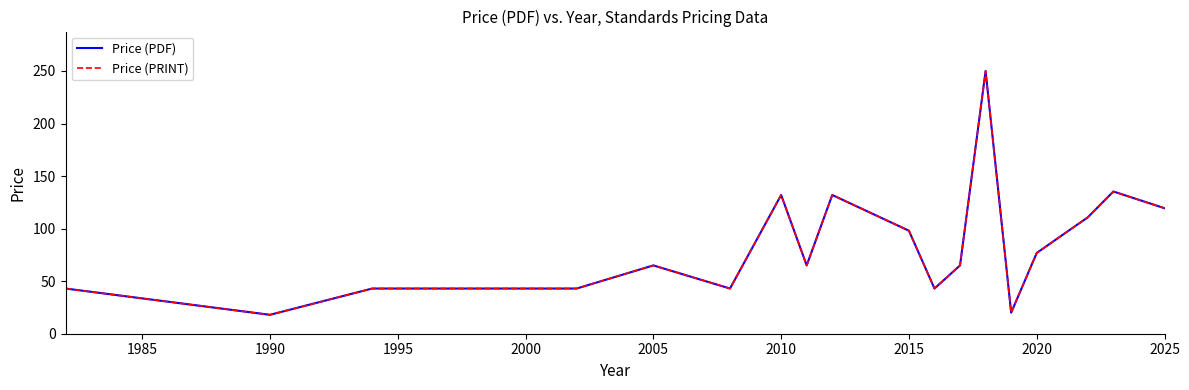

At how many categories does at least one series exceed 223?

1